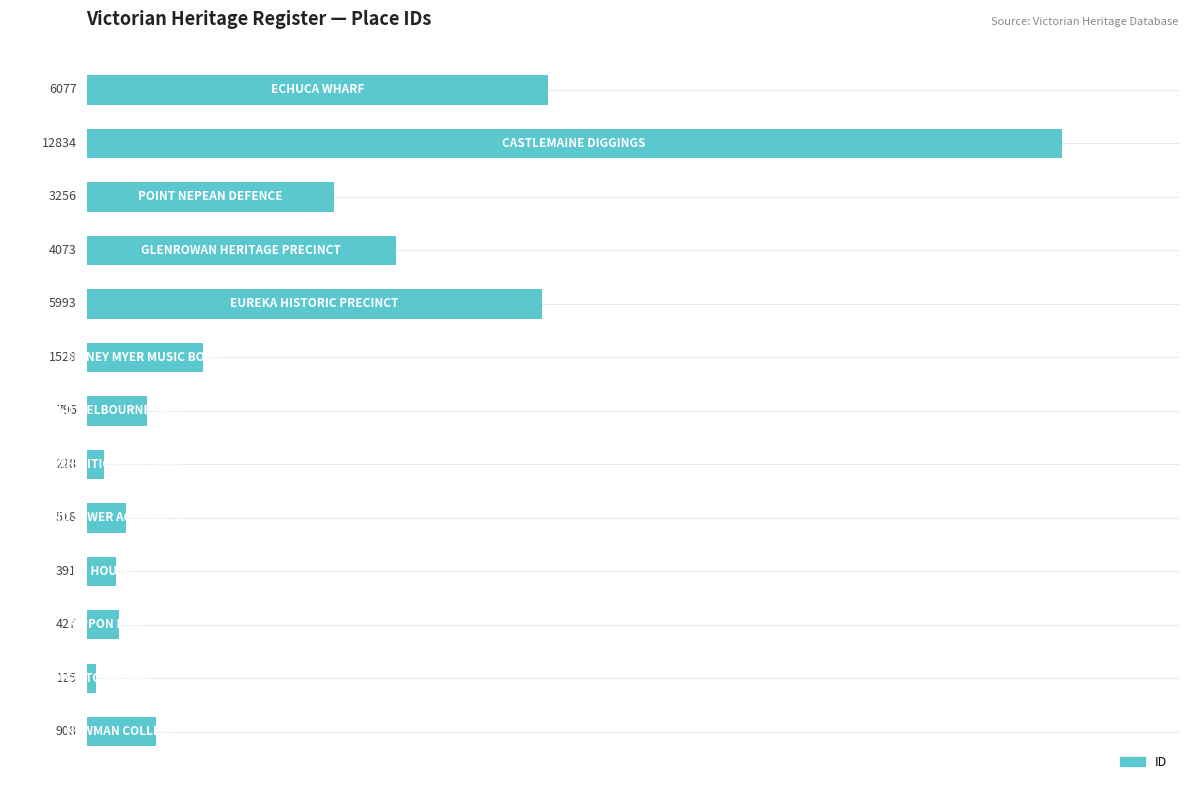

What is the average value?

2858